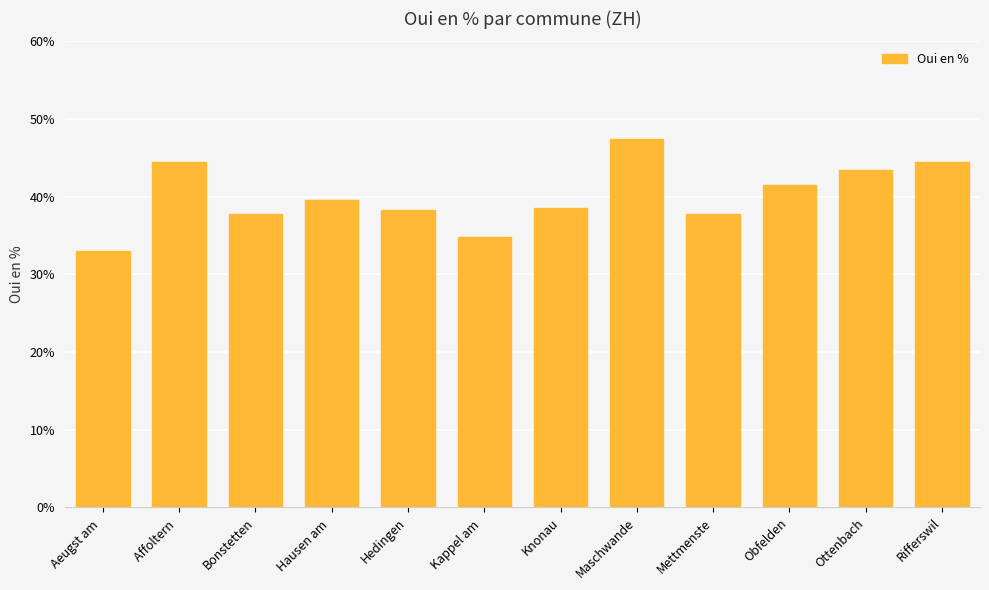

What value does the data have at Kappel am ?

34.8